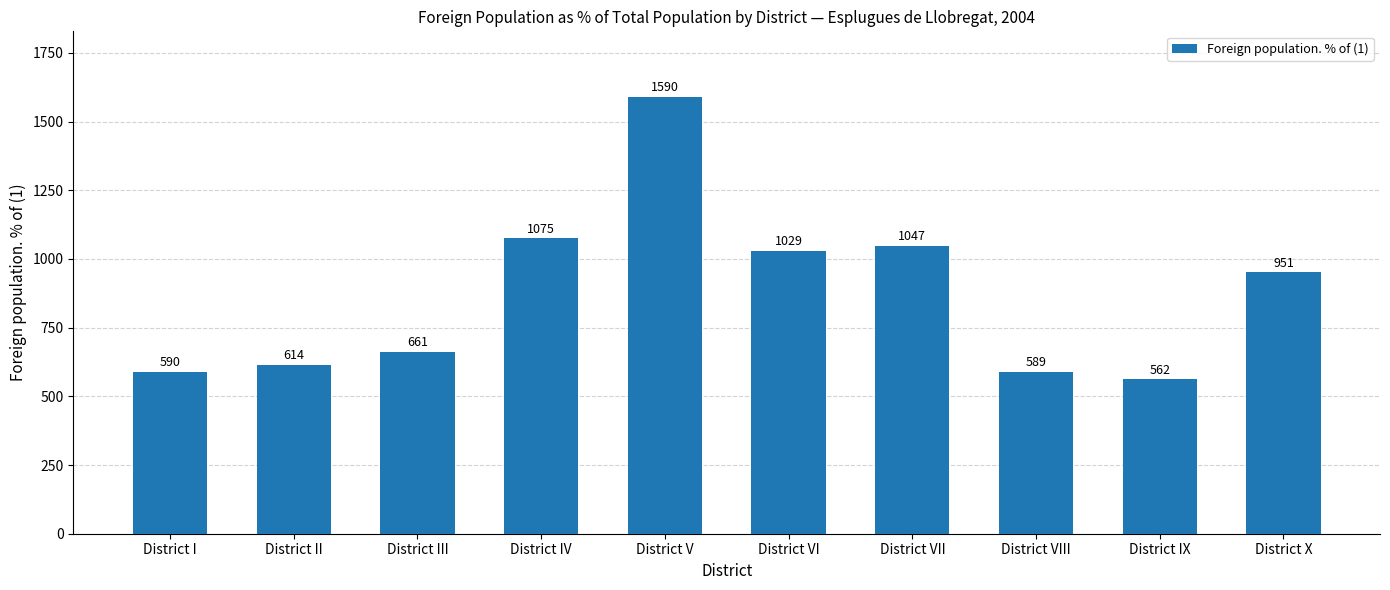

True or false: the data shows 1397 at District X.

False